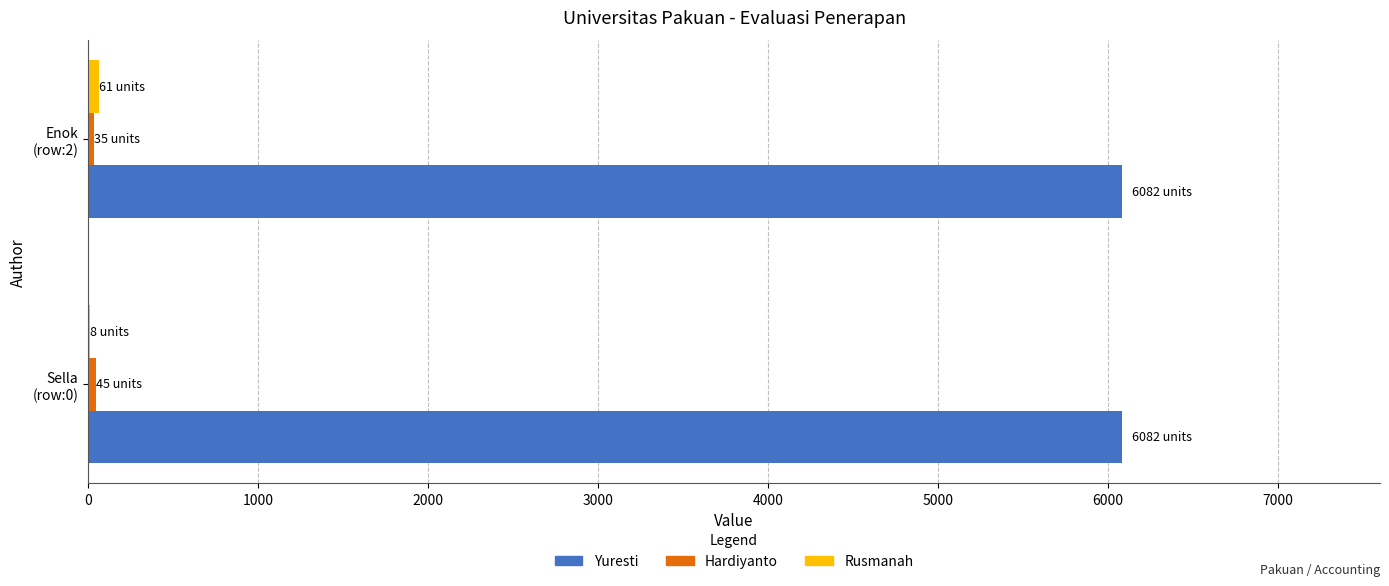

Which series has the largest total across all categories?

Yuresti